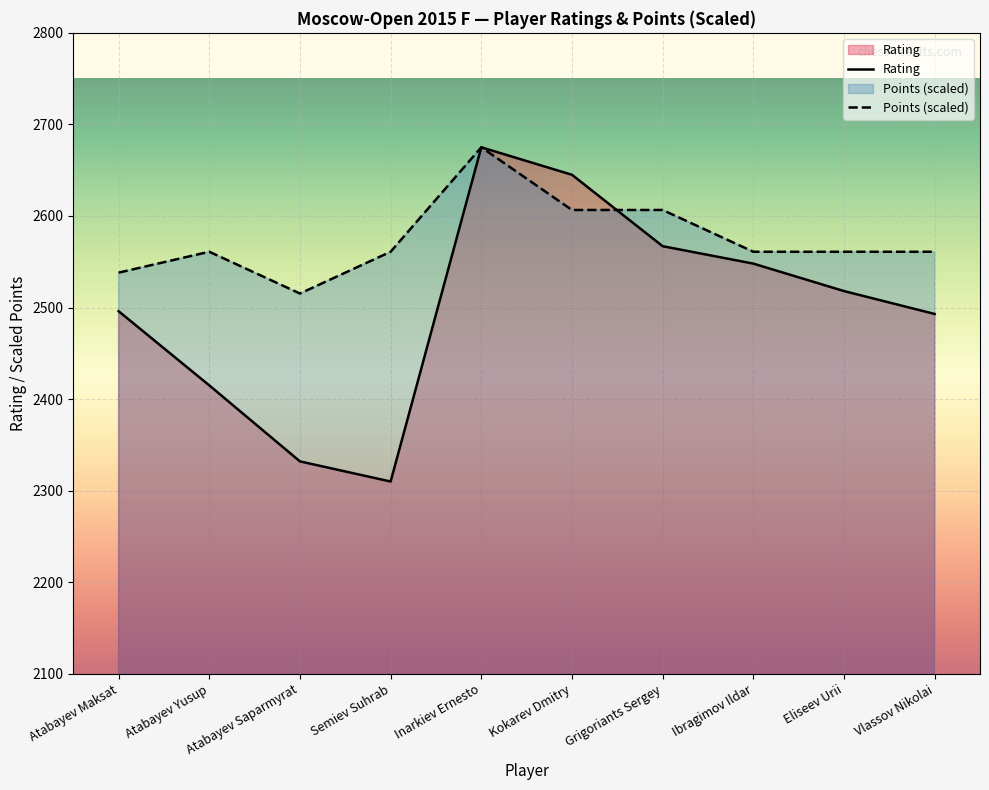

Count the number of categories in the chart.

10